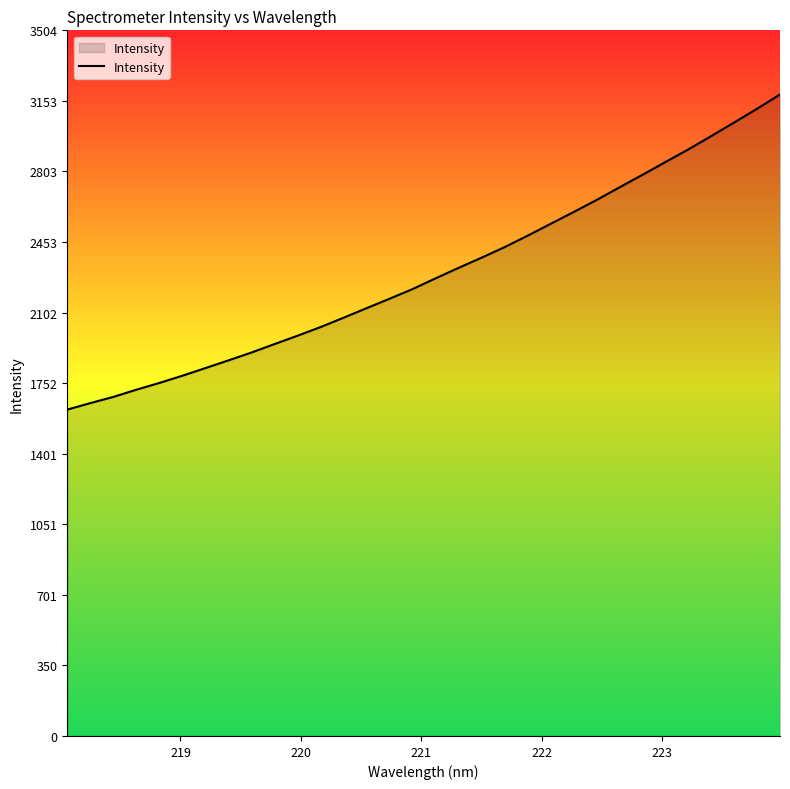

What is the minimum value shown in the chart?

1620.5